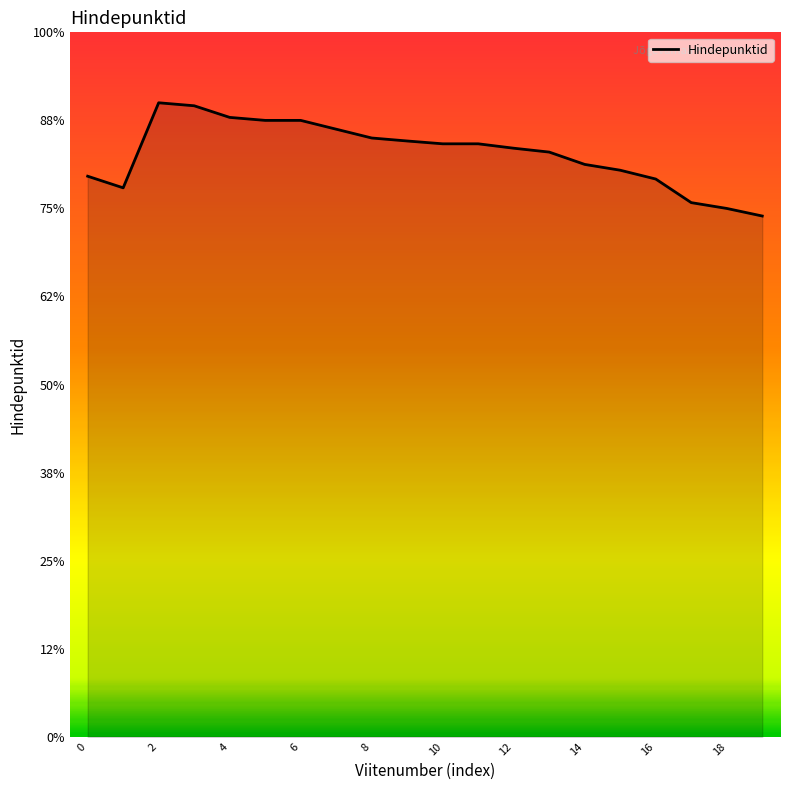

Does the chart display data point markers on the line(s)?

No